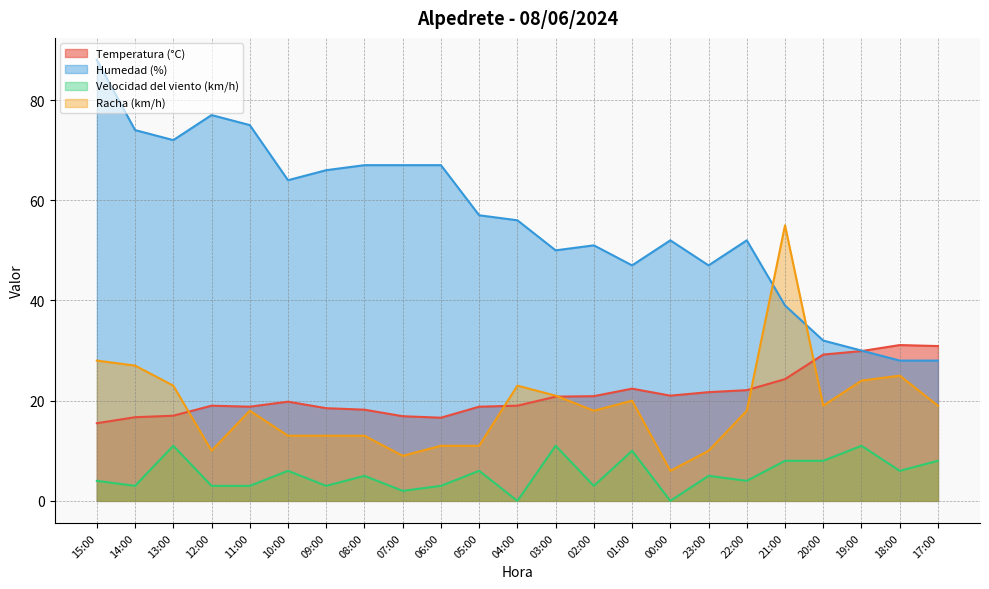

True or false: Velocidad del viento (km/h) and Racha (km/h) intersect in this chart.

False